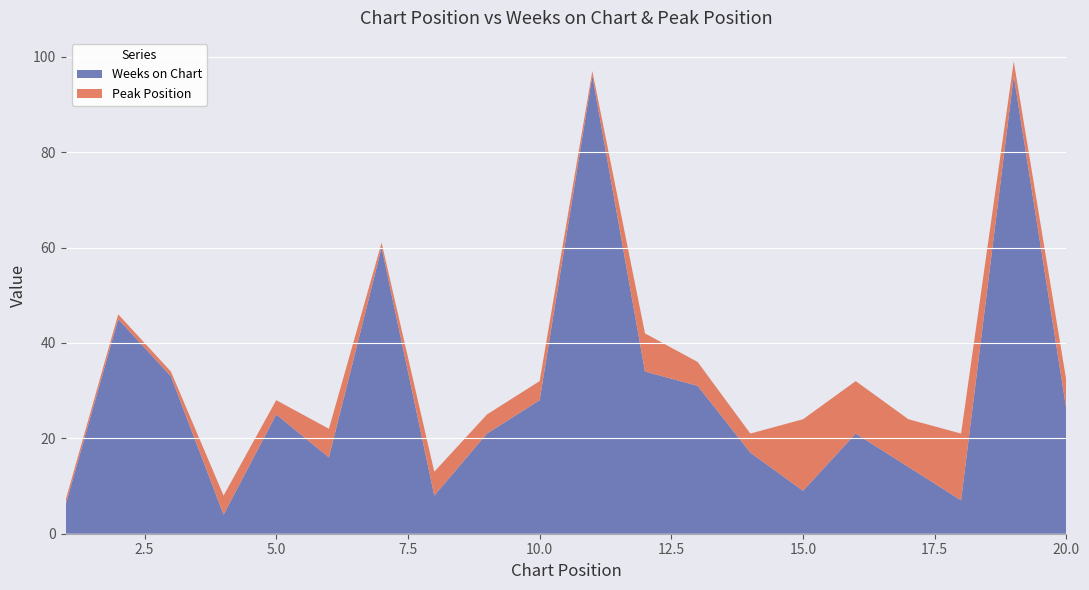

Reading left to right, extract all data points from this chart.

Weeks on Chart: 1=6	2=45	3=33	4=4	5=25	6=16	7=60	8=8	9=21	10=28	11=96	12=34	13=31	14=17	15=9	16=21	17=14	18=7	19=96	20=26
Peak Position: 1=1	2=1	3=1	4=4	5=3	6=6	7=1	8=5	9=4	10=4	11=1	12=8	13=5	14=4	15=15	16=11	17=10	18=14	19=3	20=6